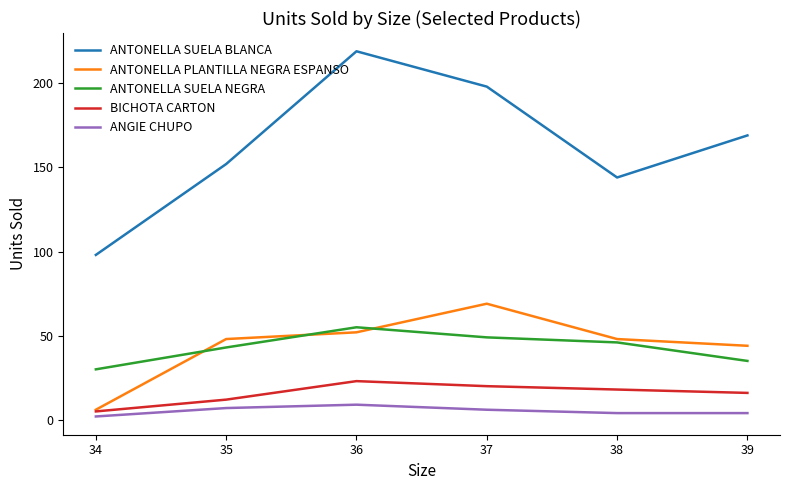

True or false: ANTONELLA SUELA NEGRA and BICHOTA CARTON cross at least once.

False